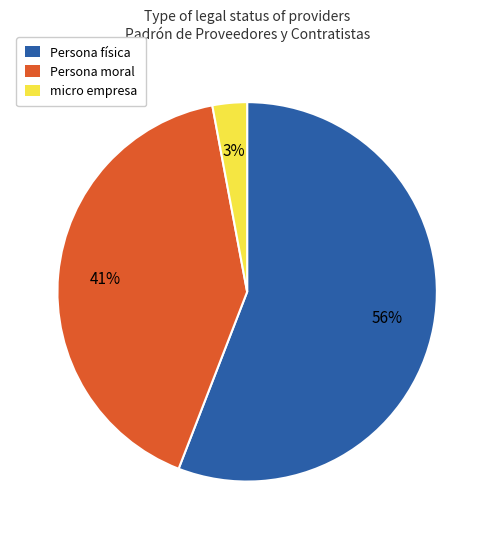

Combined, do micro empresa and Persona física account for over 50%?

Yes